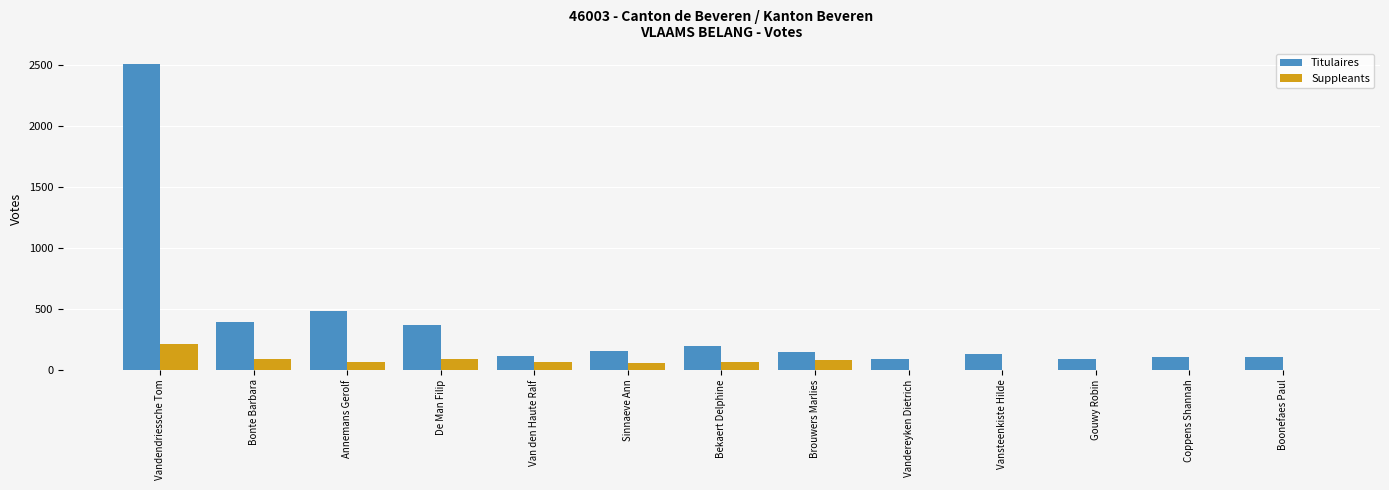

Where is Titulaires nearest to the value 1300?

Annemans Gerolf